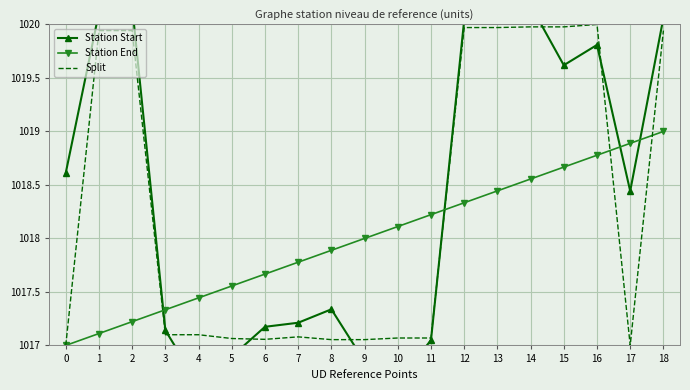

What are all the series names shown in the legend?

Station Start, Station End, Split